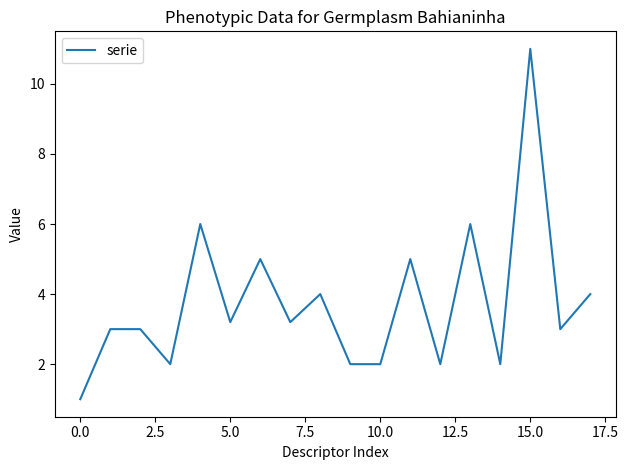

What is the smallest value displayed?

1.0